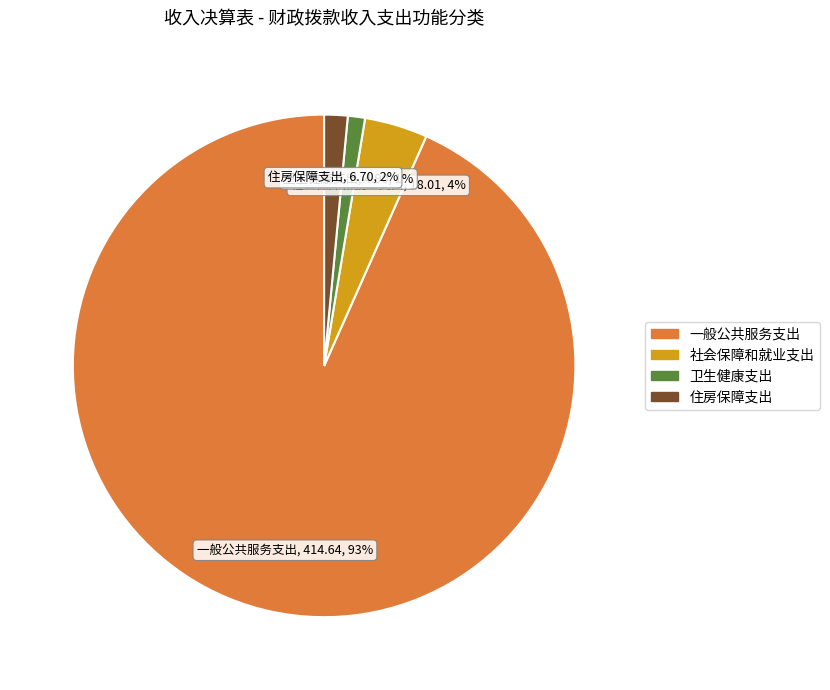

What percentage is the 社会保障和就业支出 slice, to the nearest percent?

4%